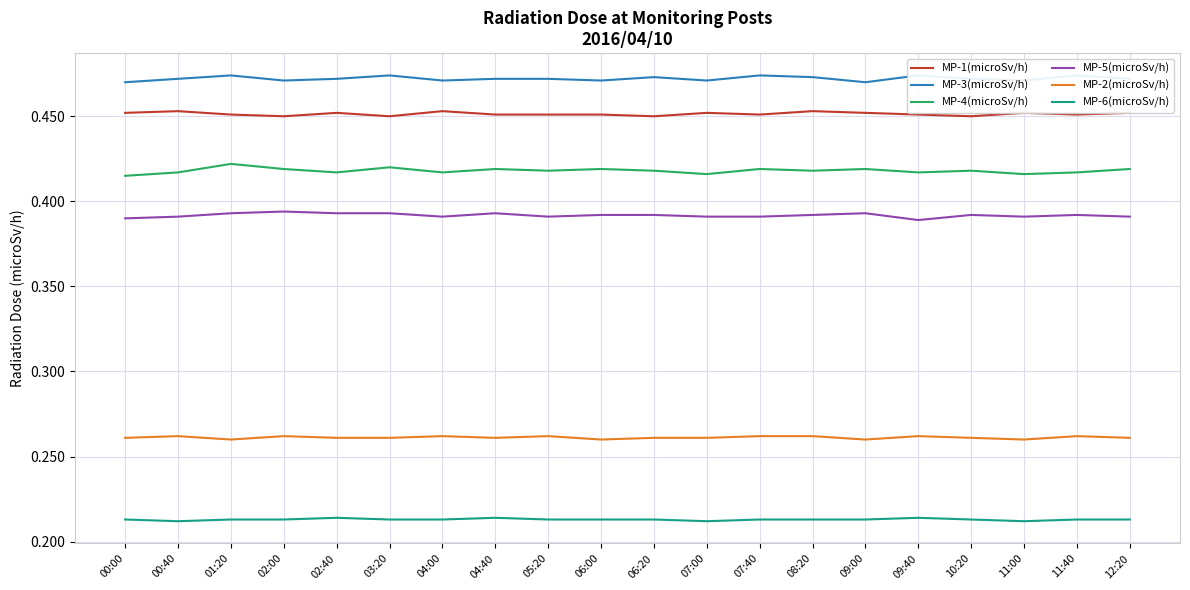

True or false: MP-3(microSv/h) and MP-1(microSv/h) intersect in this chart.

False